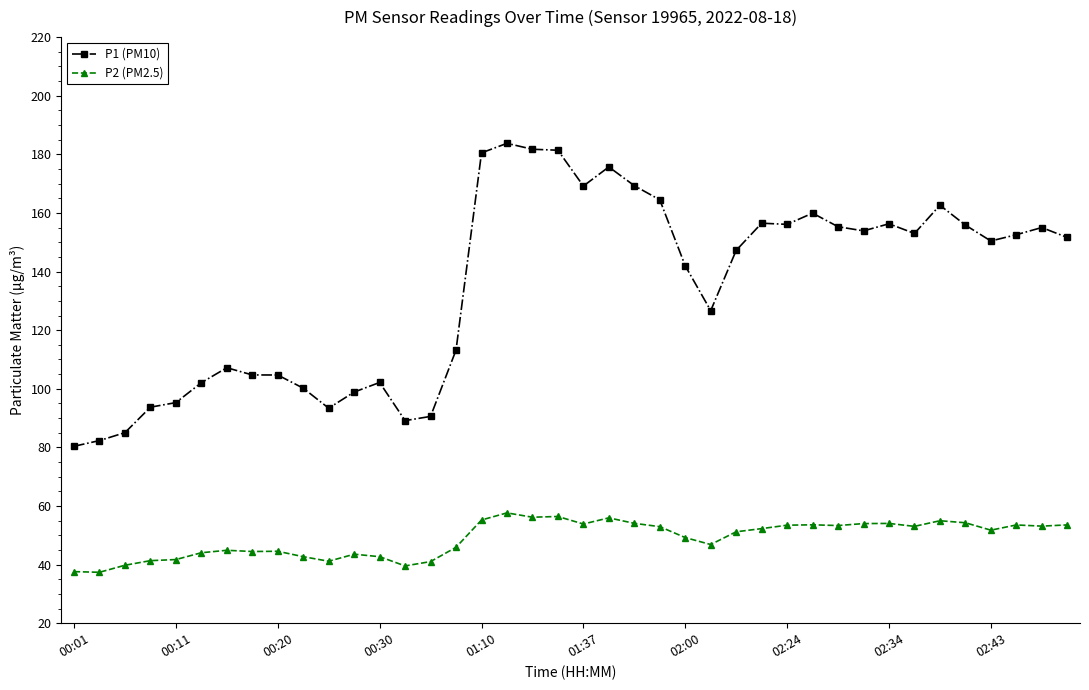

True or false: P2 (PM2.5) has more than 2 interior local peaks.

True